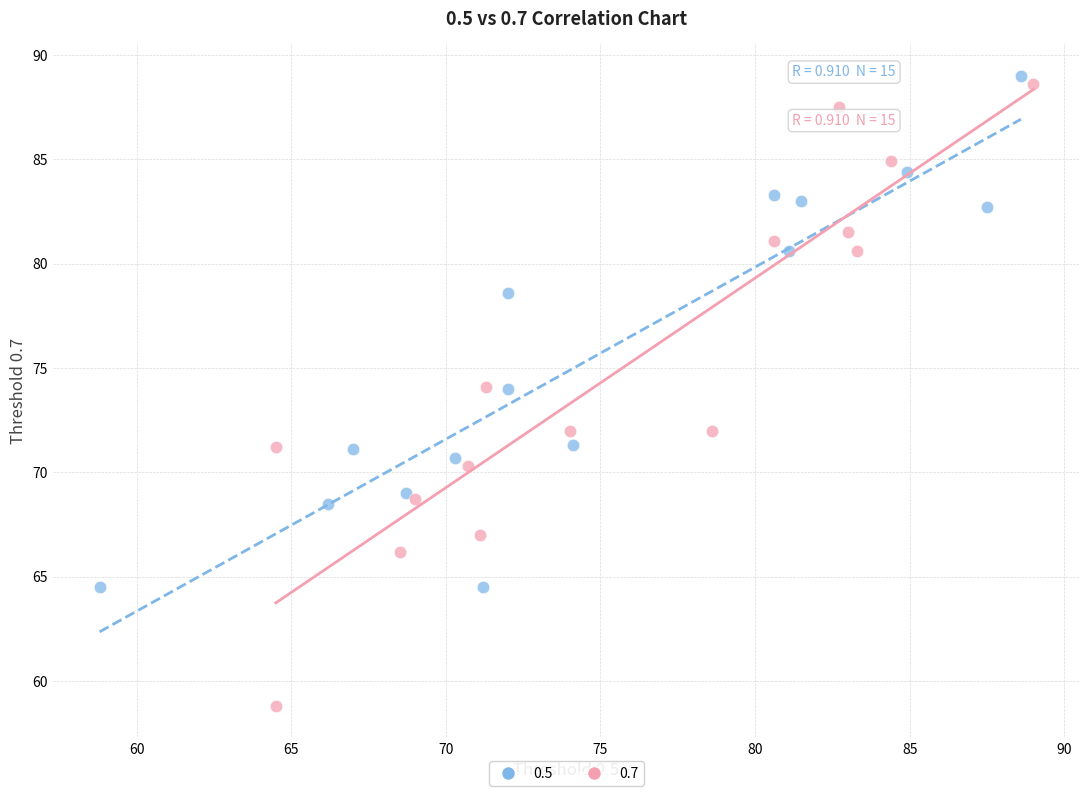

Which series has the widest spread of Y values?

0.7